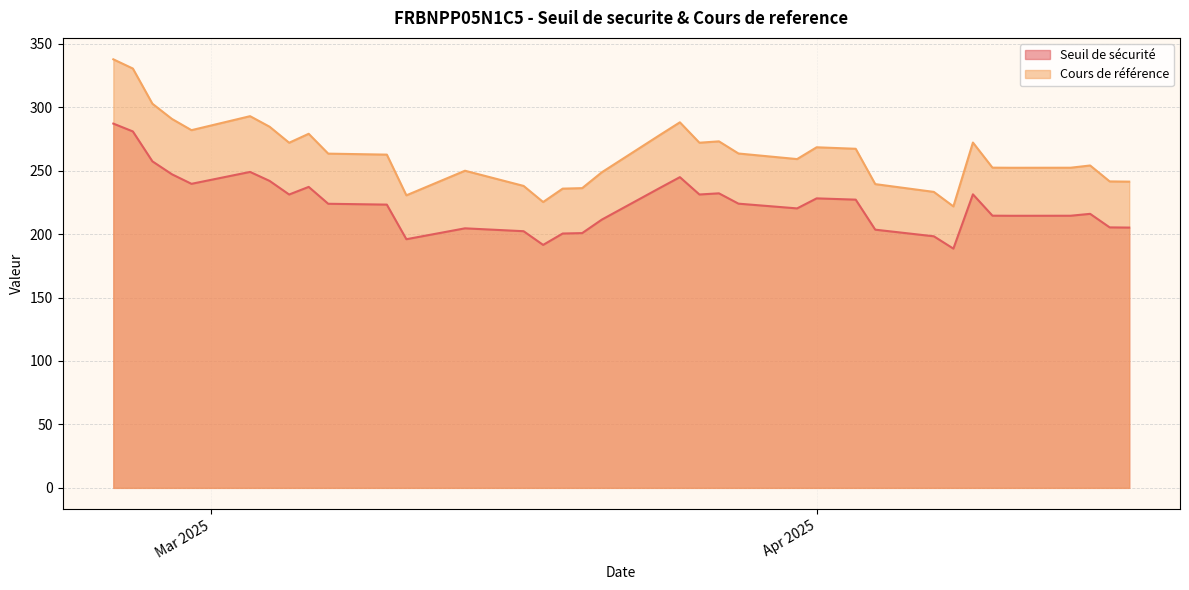

True or false: Seuil de sécurité and Cours de référence cross at least once.

False